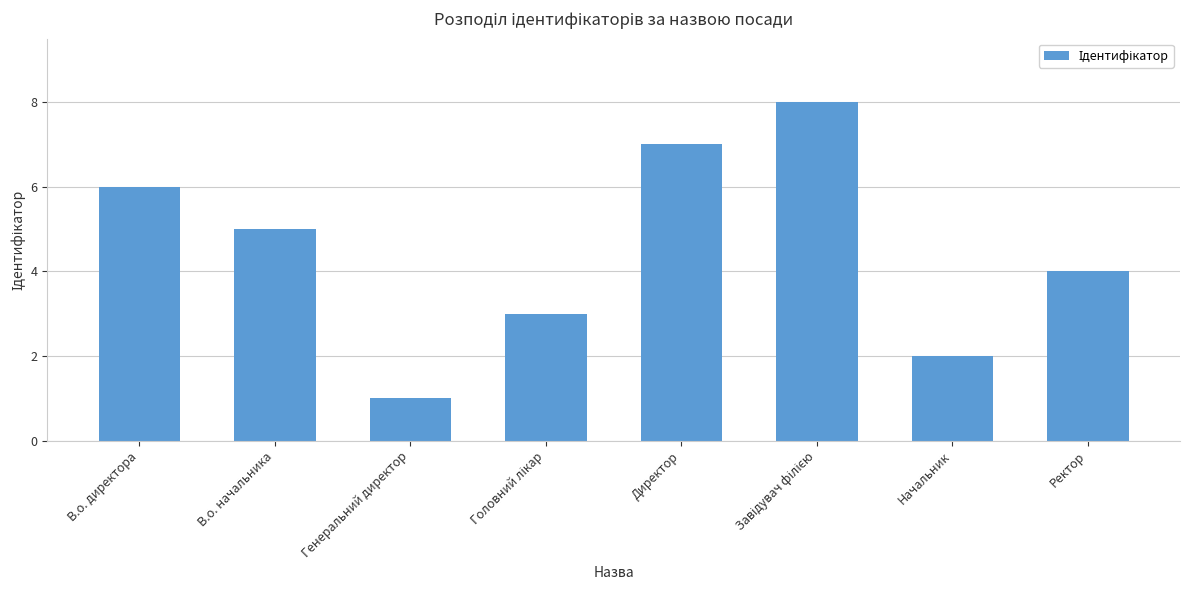

Are the bars horizontal?

No